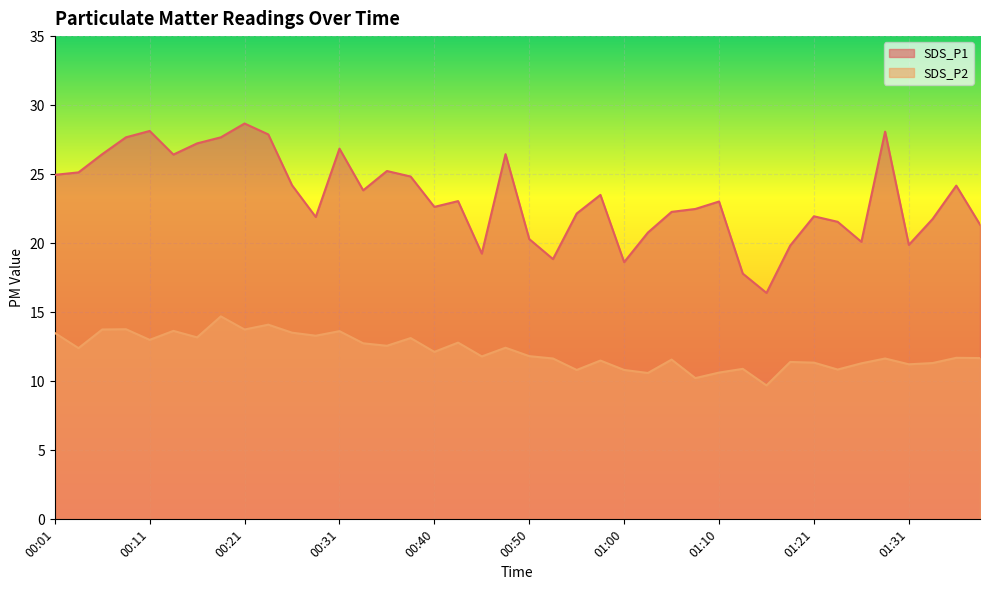

Which series has the largest total across all categories?

SDS_P1